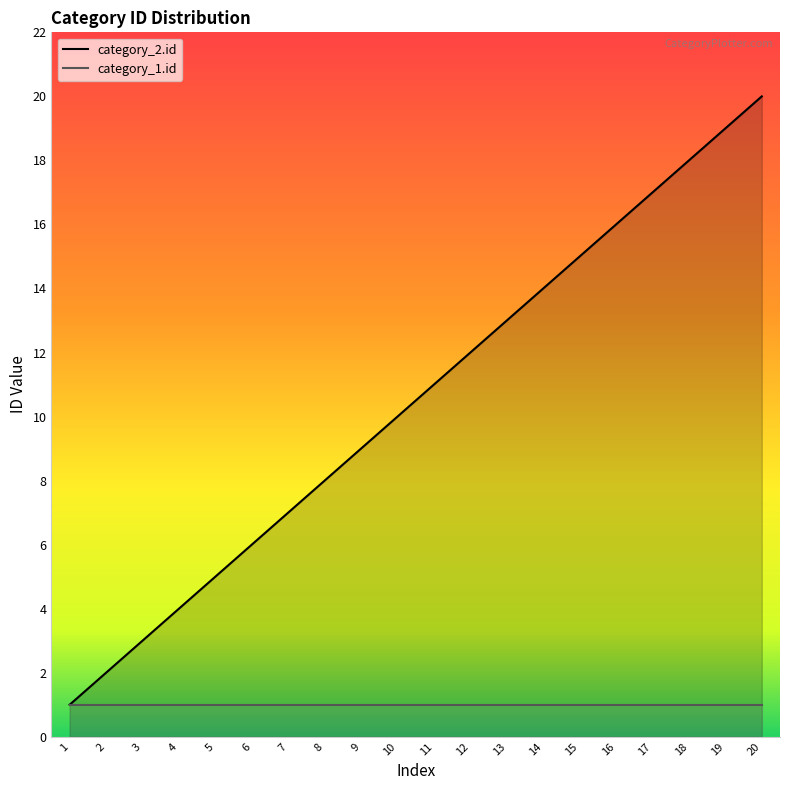

List the labels in order of value, smallest first.

1, 2, 3, 4, 5, 6, 7, 8, 9, 10, 11, 12, 13, 14, 15, 16, 17, 18, 19, 20